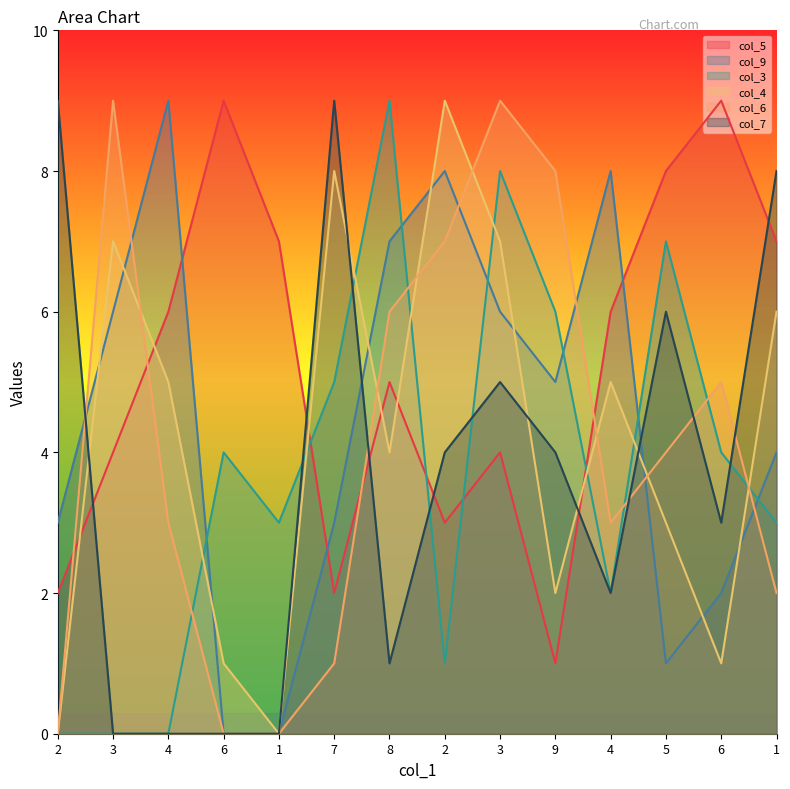

Between 4 and 2, which is larger?

4